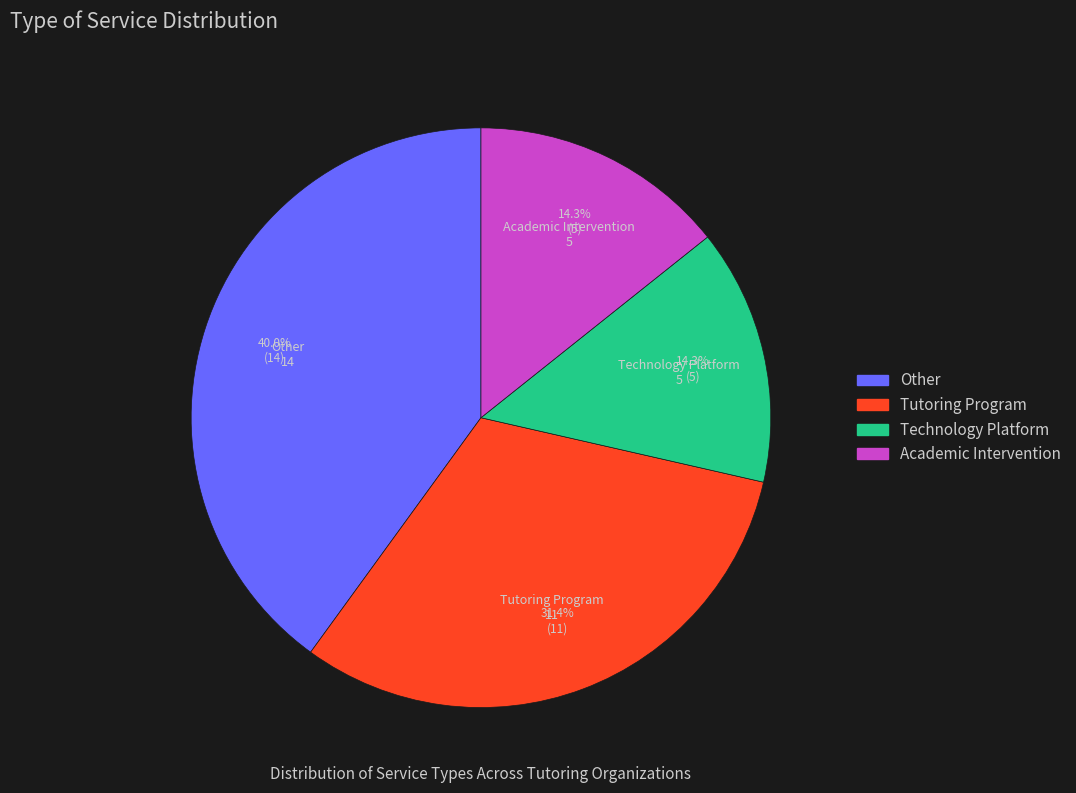

Is there a majority slice in this chart?

No